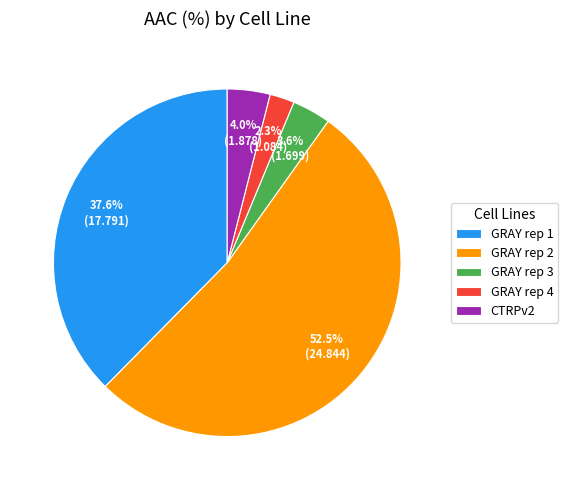

Which category has the smallest portion of the pie?

GRAY rep 4